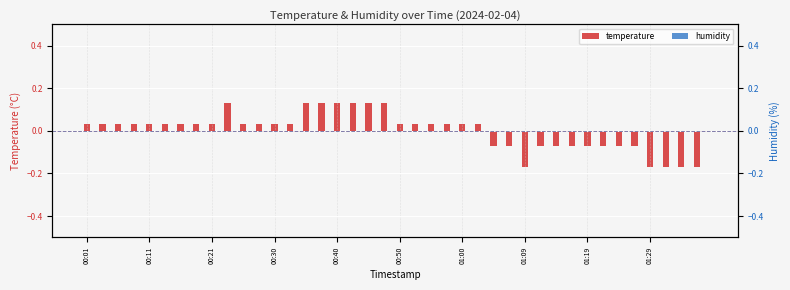

Rank the series by their maximum value, from lowest to highest.

humidity, temperature